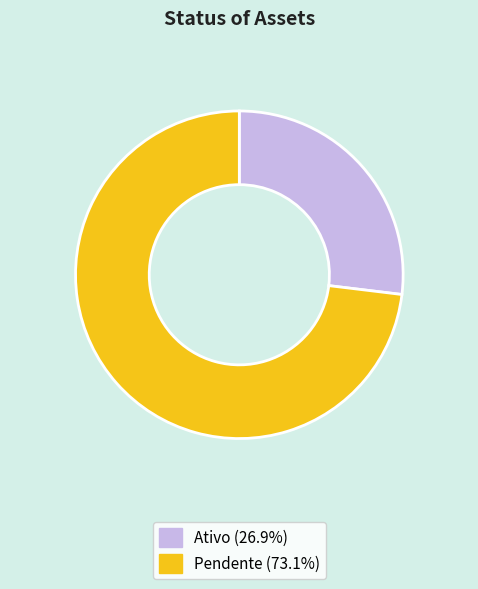

Which slice is the smallest?

Ativo